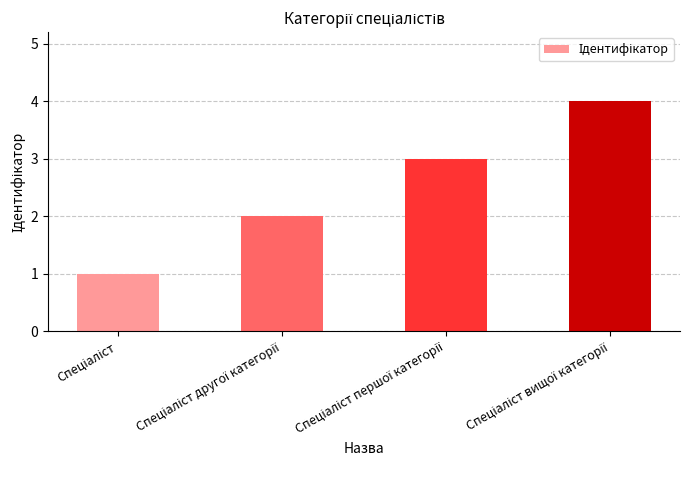

What is the sum of all values?

10